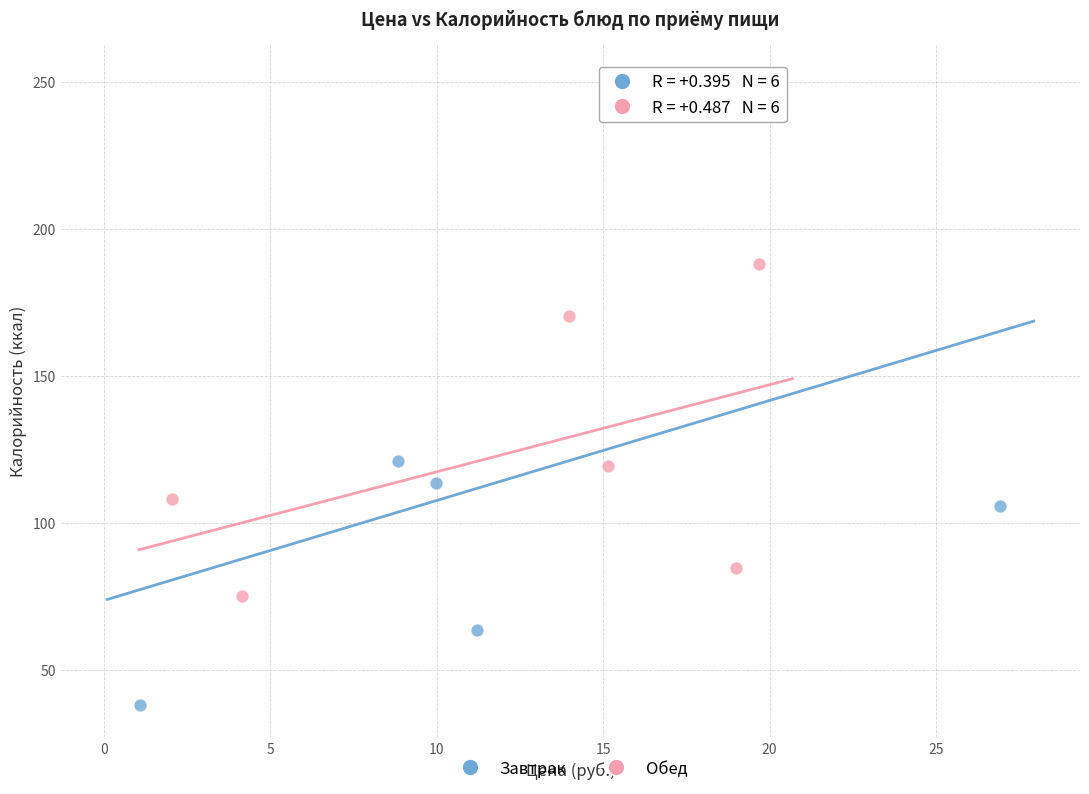

What are all the series names shown in the legend?

Завтрак, Обед